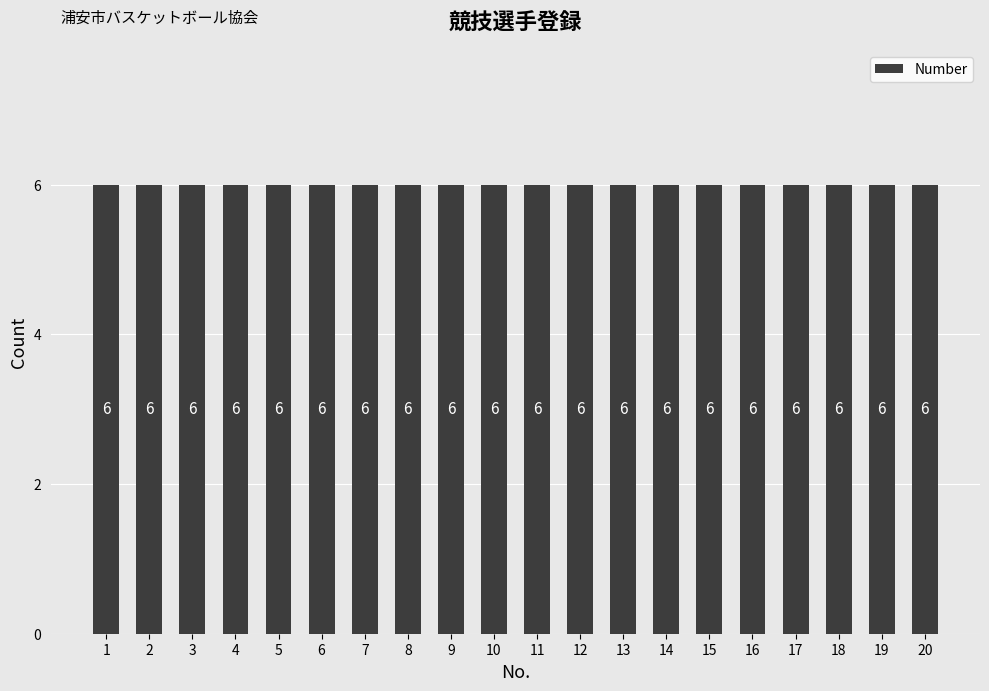

The value at 17 is 27. True or false?

False